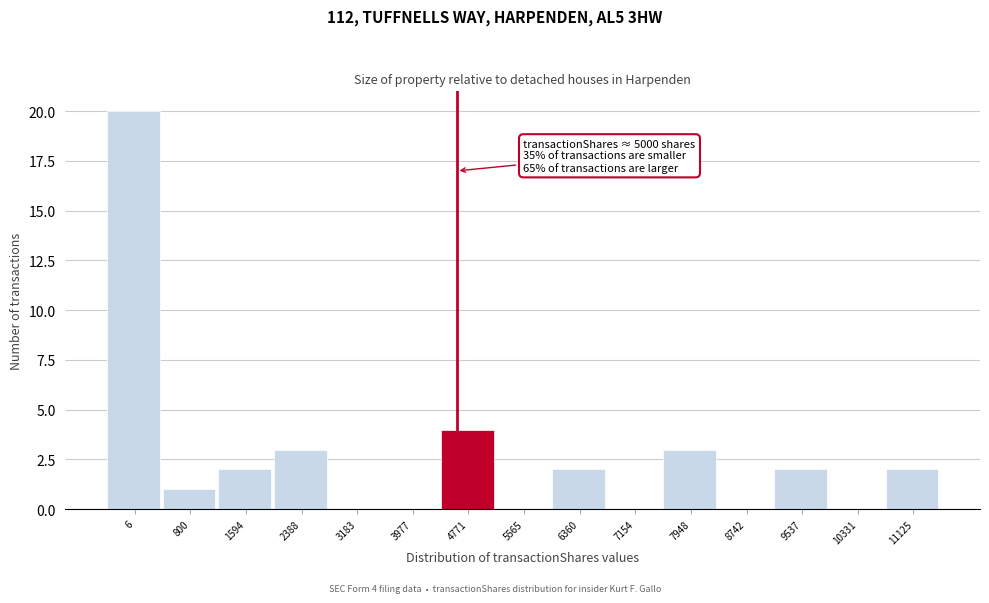

Reading right to left, what are all the values shown in this chart?

11125=2	10331=0	9537=2	8742=0	7948=3	7154=0	6360=2	5565=0	4771=4	3977=0	3183=0	2388=3	1594=2	800=1	6=20